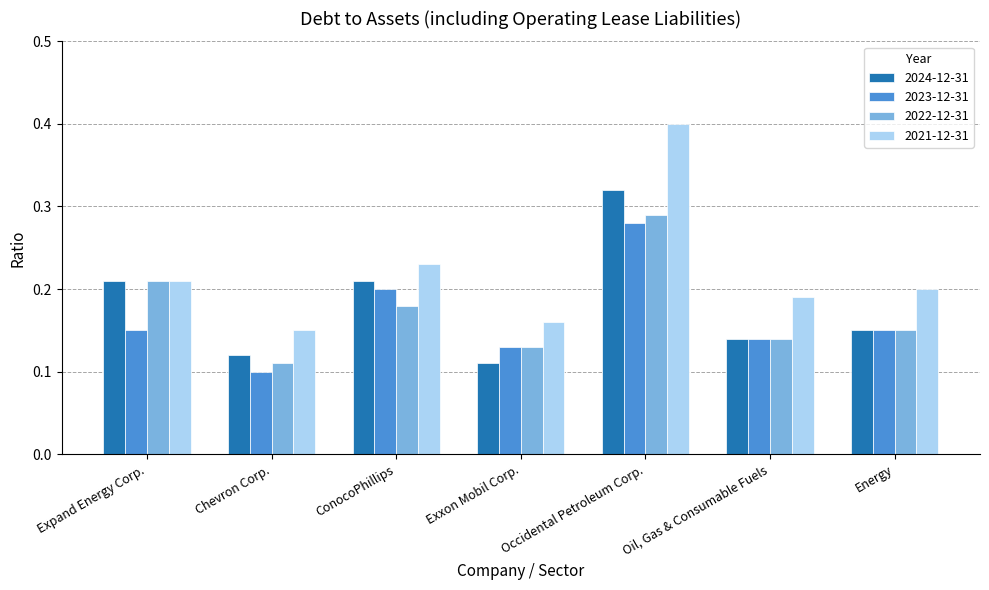

At which category does the chart reach its minimum across all series?

Chevron Corp.